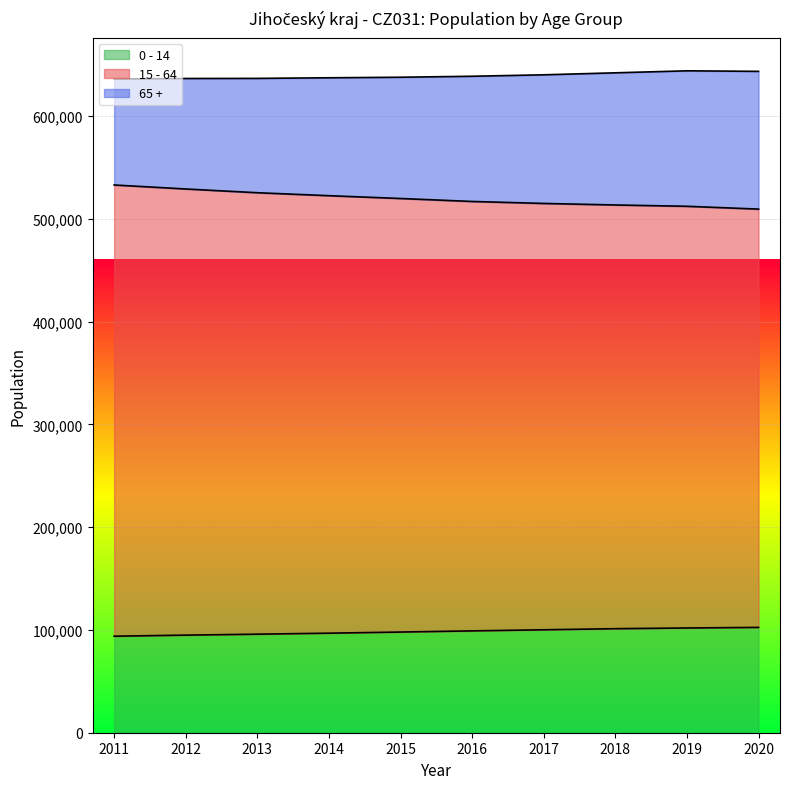

Is it true that 0 - 14 equals 102490 at 2020?

True